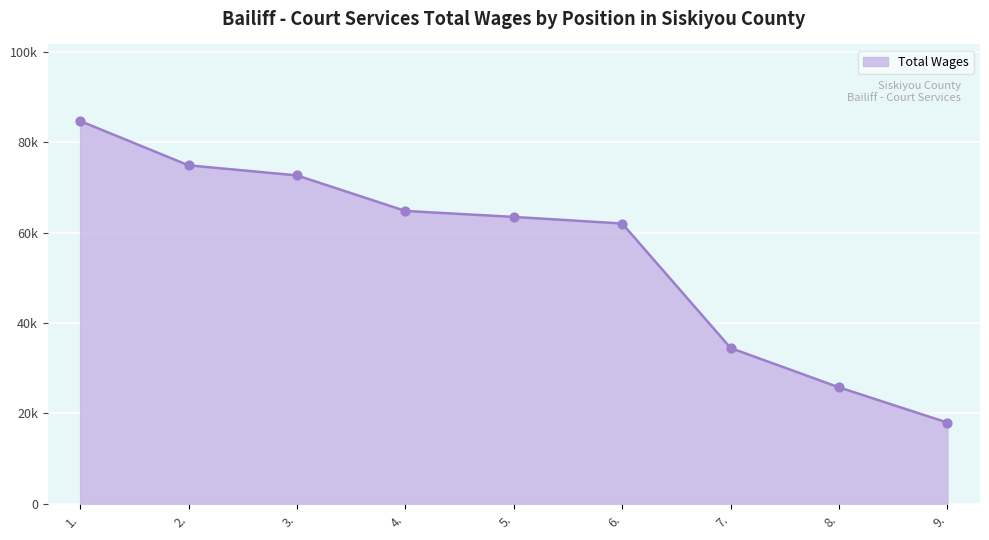

Is this an area chart (filled region under the line)?

Yes